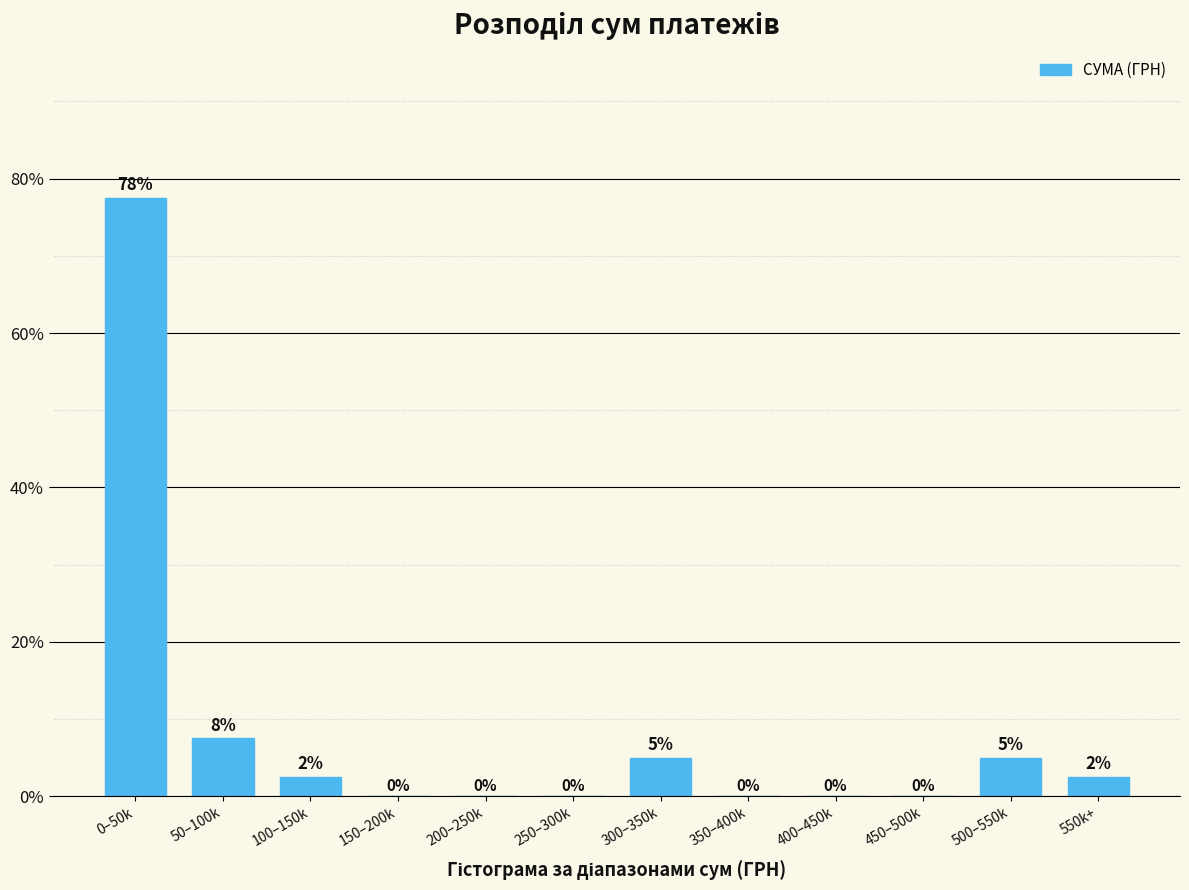

Approximately how many times larger is the value at 550k+ compared to 100–150k?

1.0